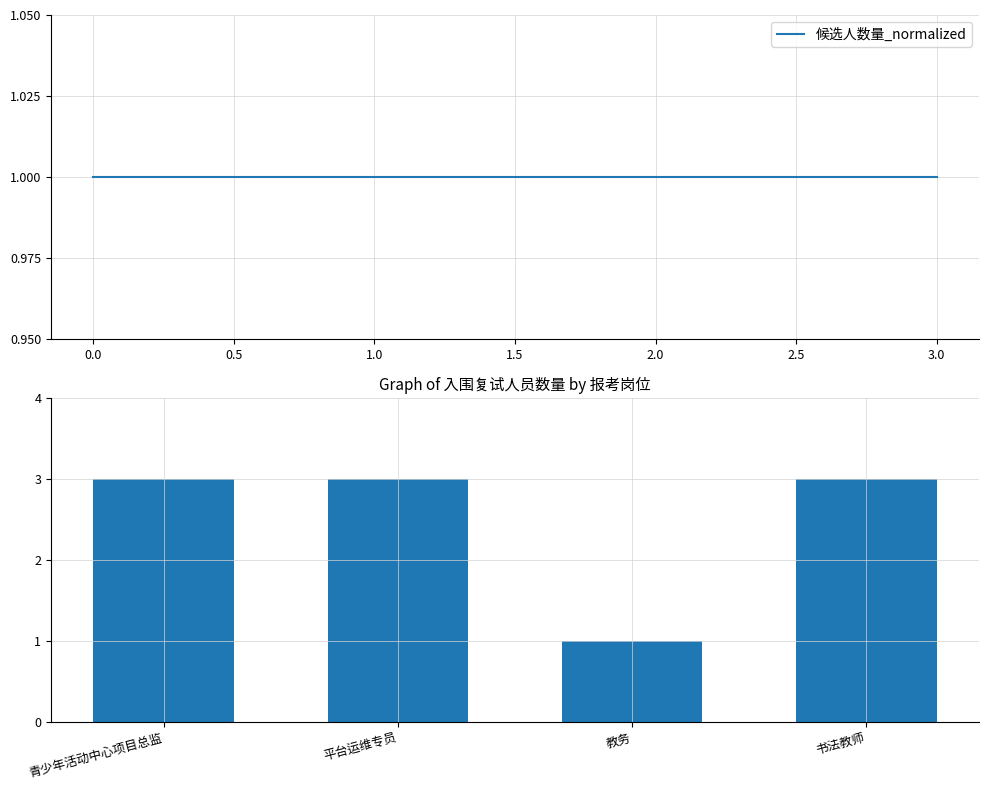

How many bars are there in total?

4